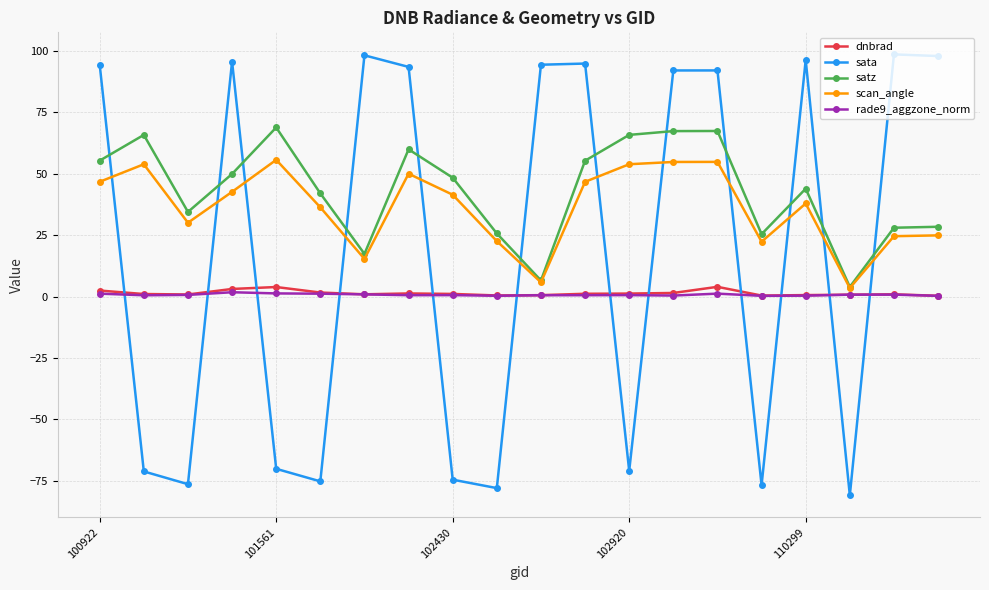

What is the greatest value displayed?

98.7